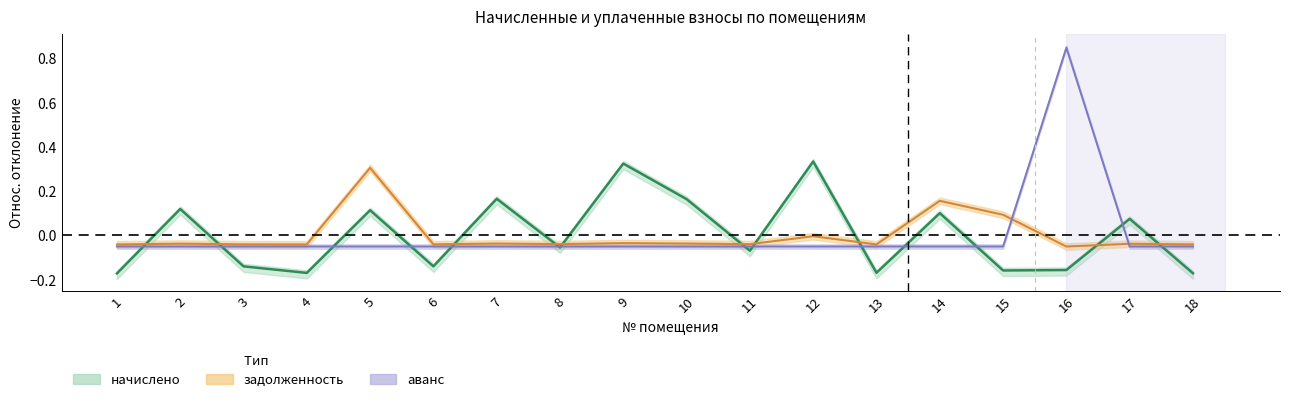

Which series has the widest spread of values?

аванс